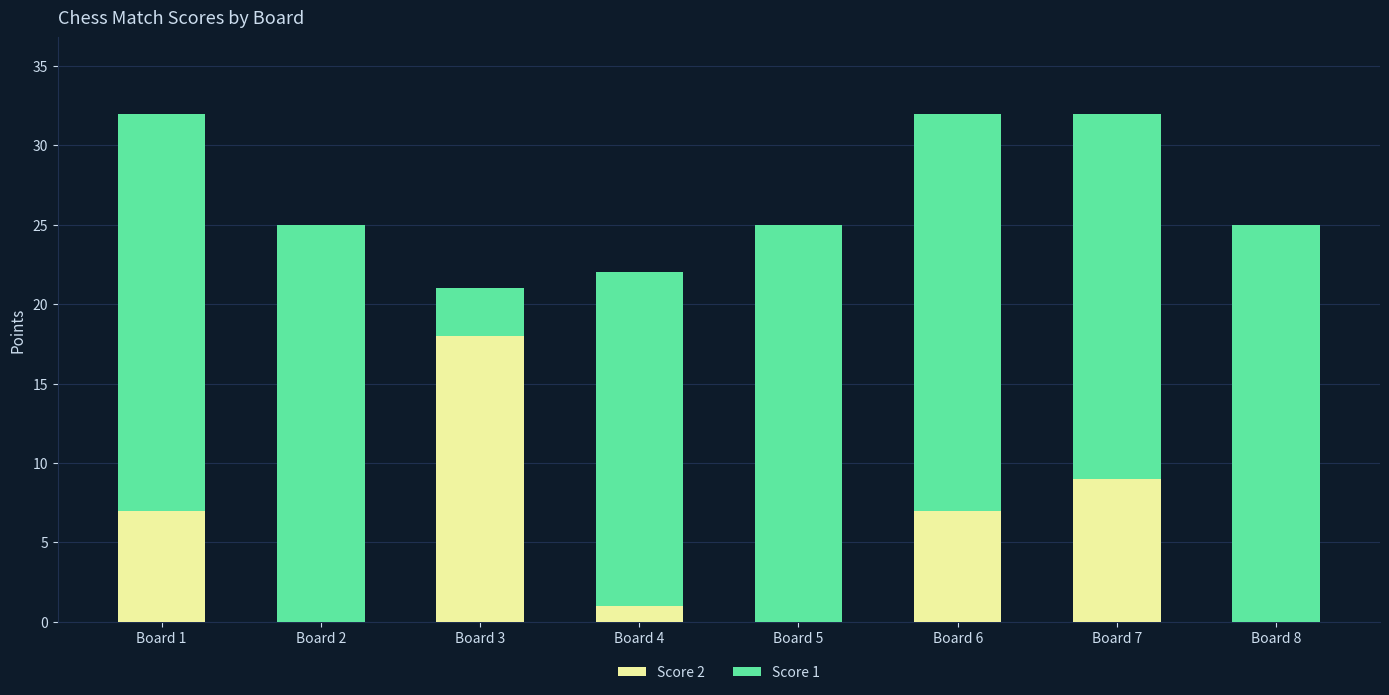

What is the sum of the Score 2 values at Board 4 and Board 6?

8